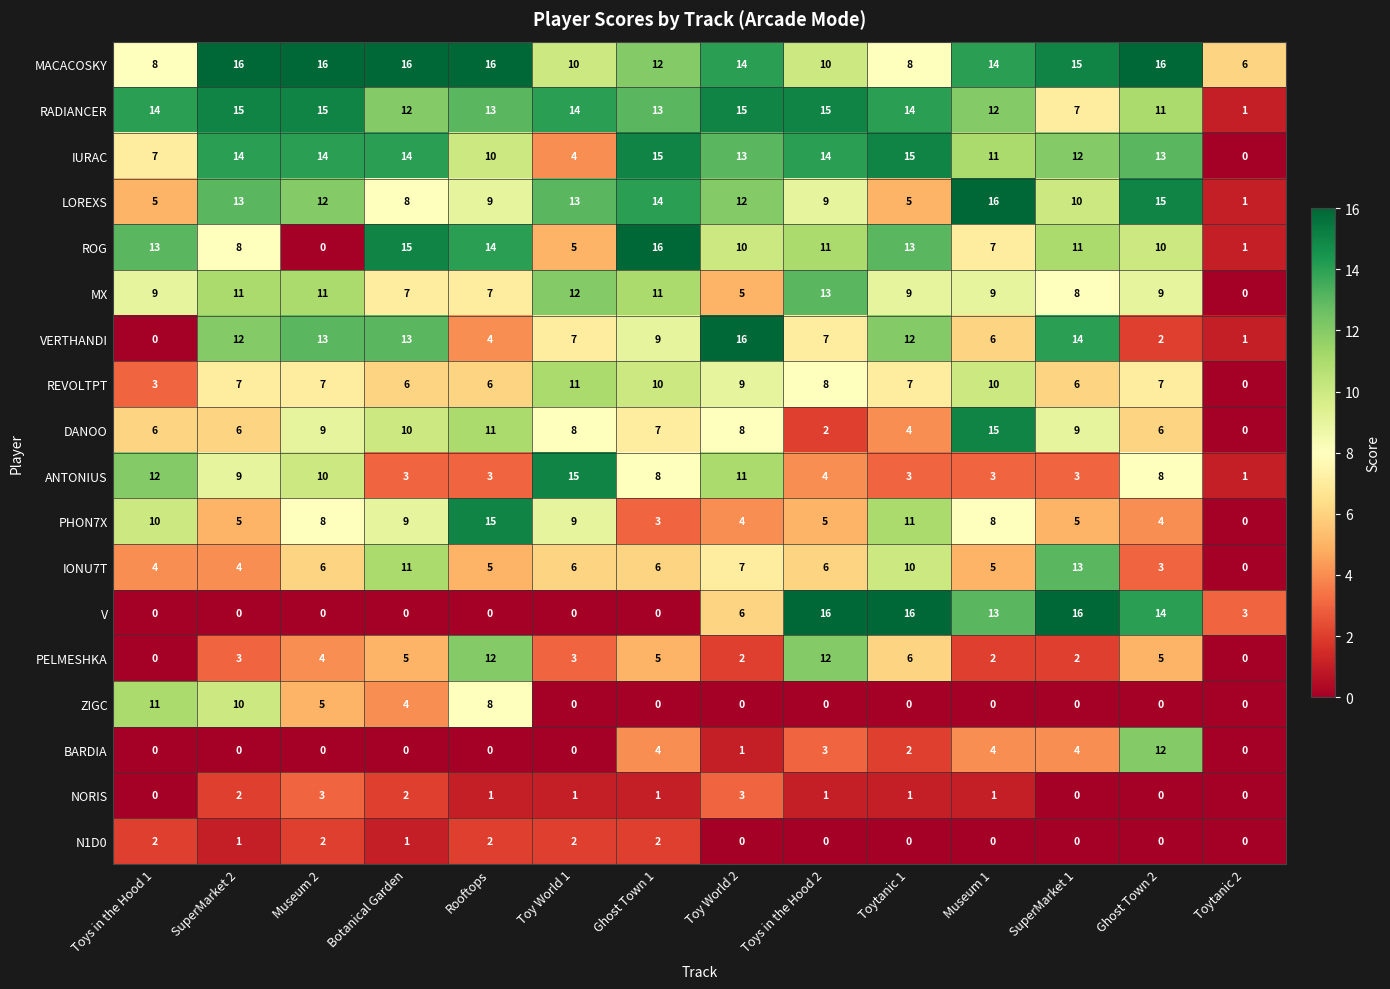

What is the highest value of the ANTONIUS series?

15